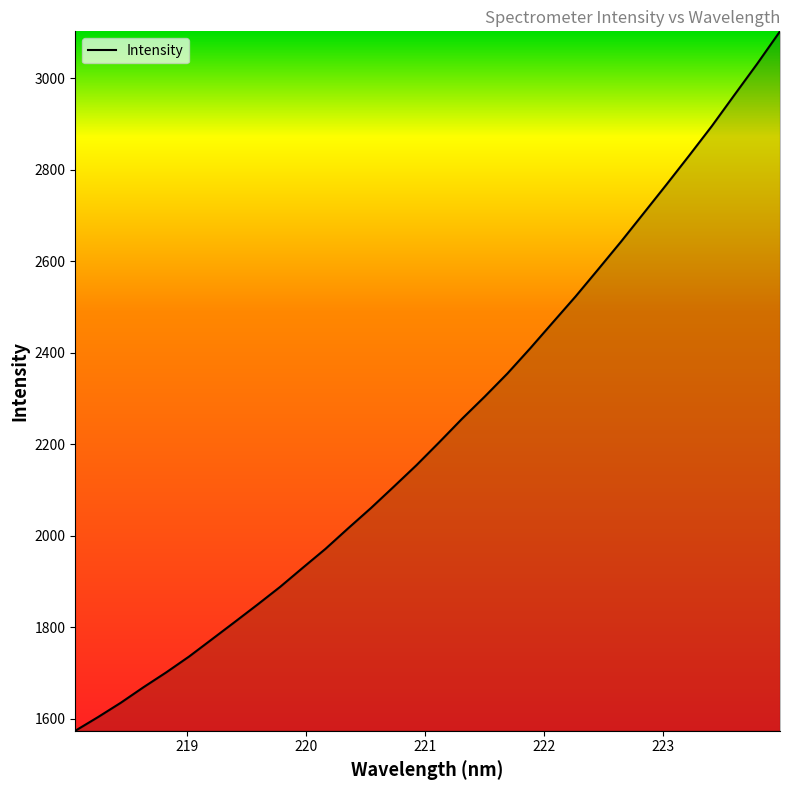

Does the chart have visible grid lines?

No